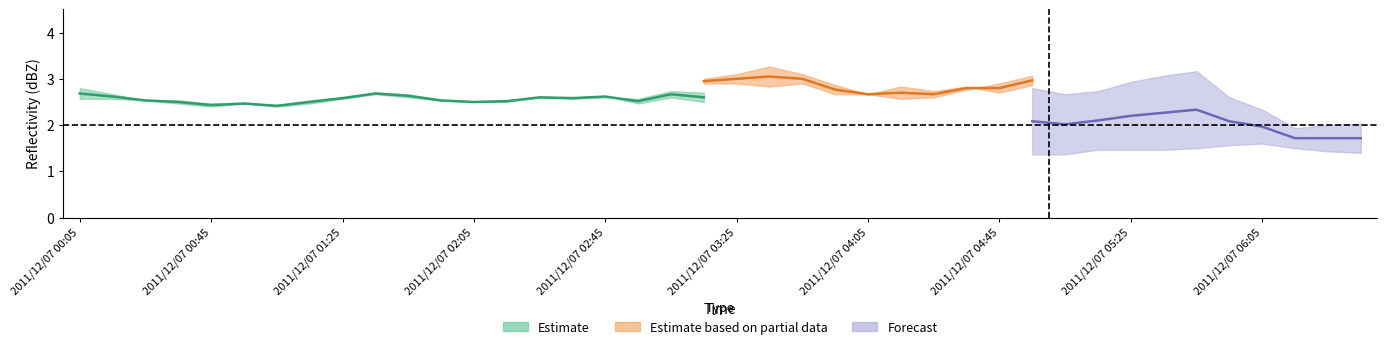

What position from the right is 2011/12/07 03:45?

18